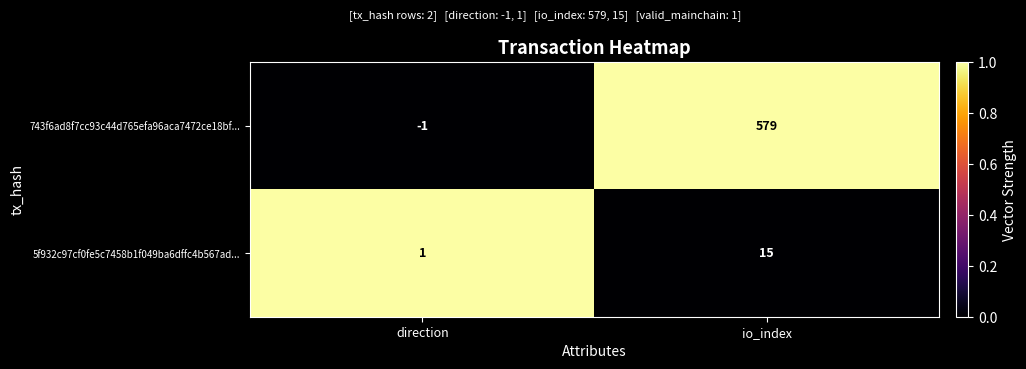

Where is 743f6ad8f7cc93c44d765efa96aca7472ce18bf... nearest to the value 289?

direction